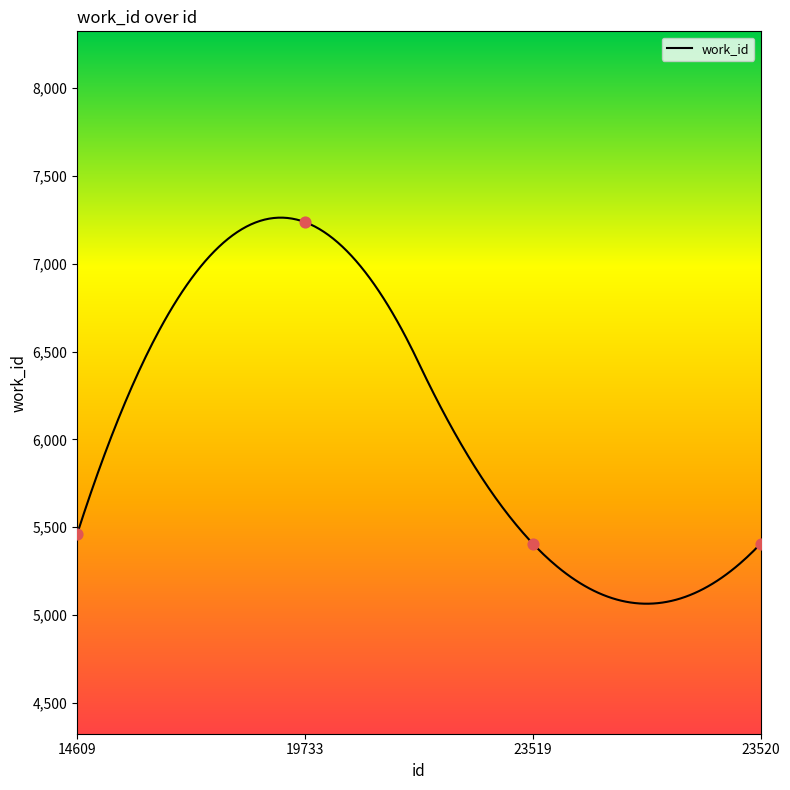

What is the change in value from 19733 to 23520?

-1829